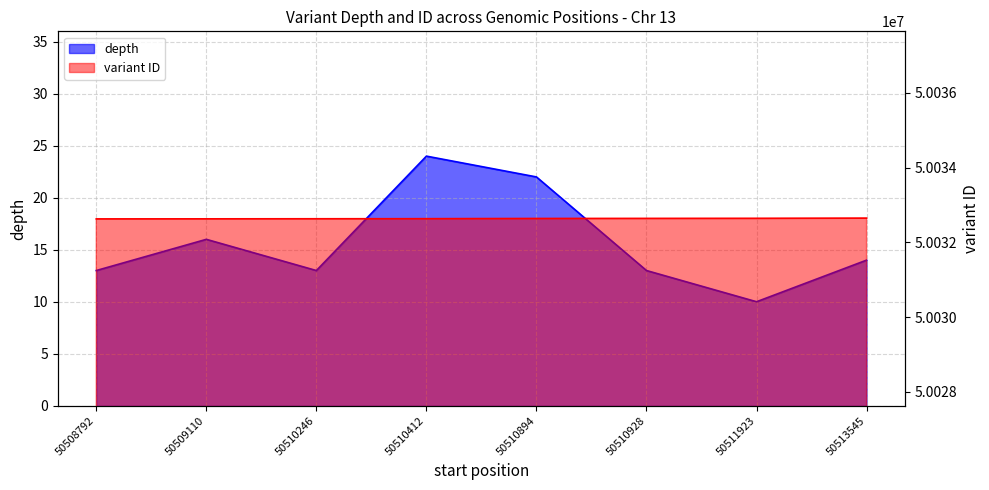

What is the value of the depth point at the 6th from the left?

13